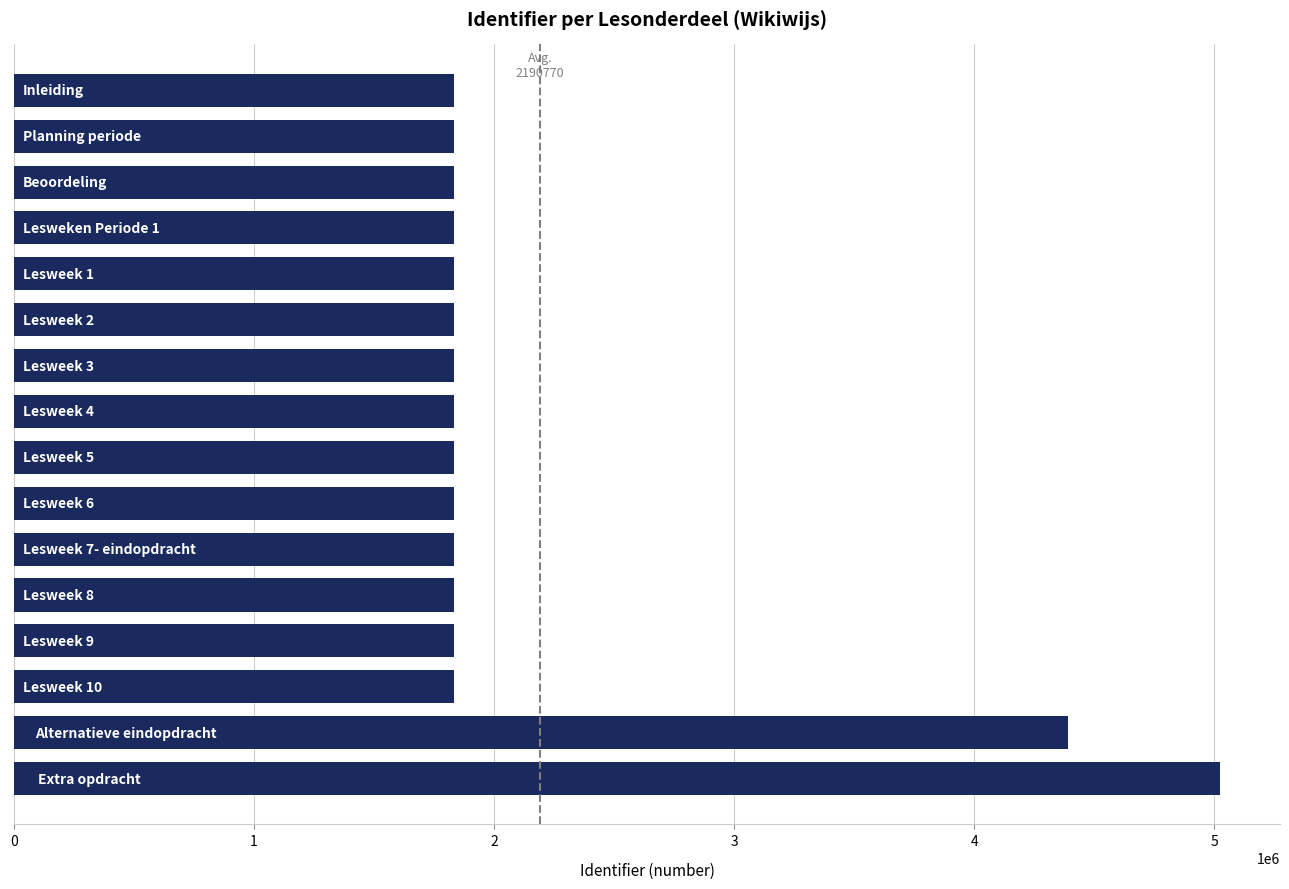

What is the difference between the second highest and minimum values?

2558588